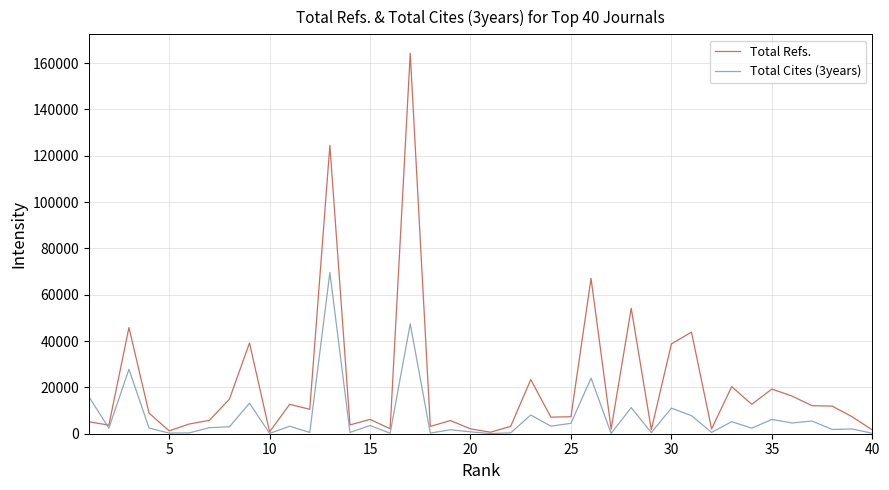

What is the difference between the second highest and minimum values in the Total Refs. series?

123782